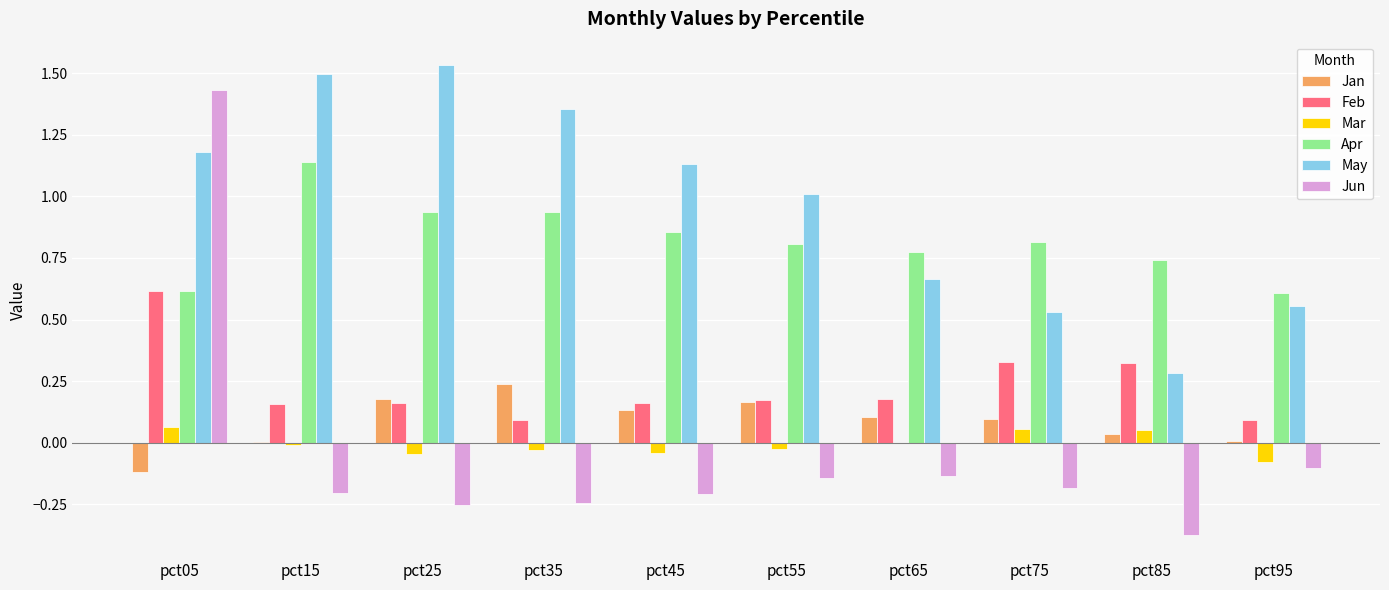

What is the total value across all series at pct25?

2.5